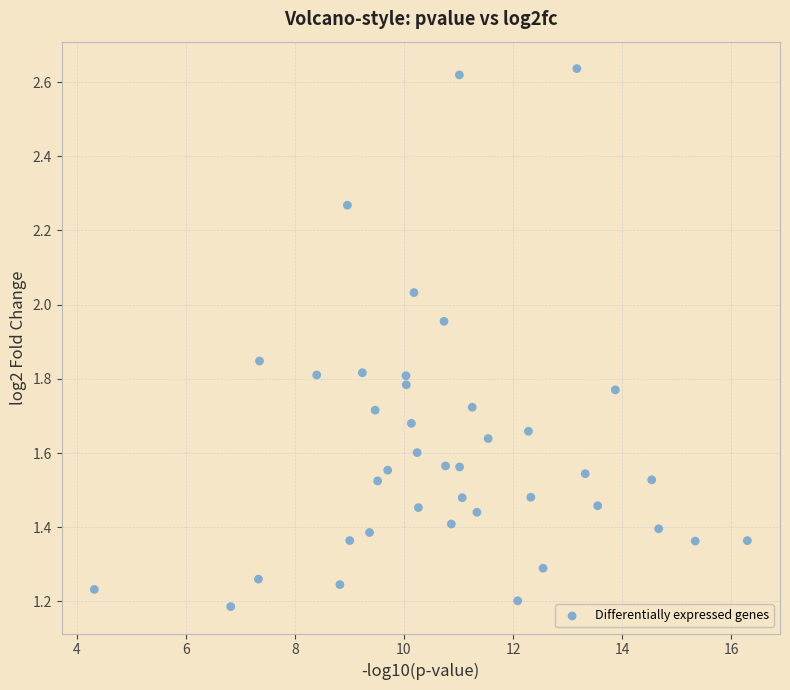

What is the range of X values (max minus min)?

12.0